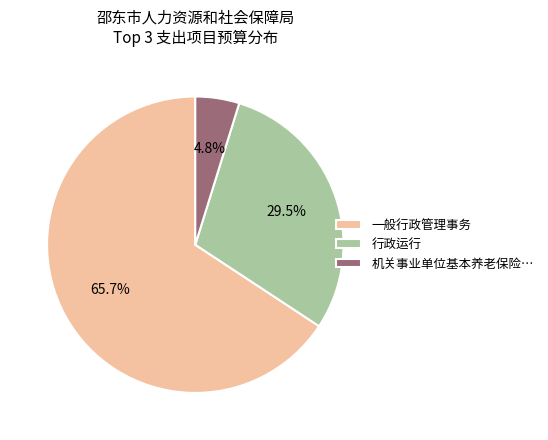

Is the sum of 一般行政管理事务 and 行政运行 greater than half?

Yes